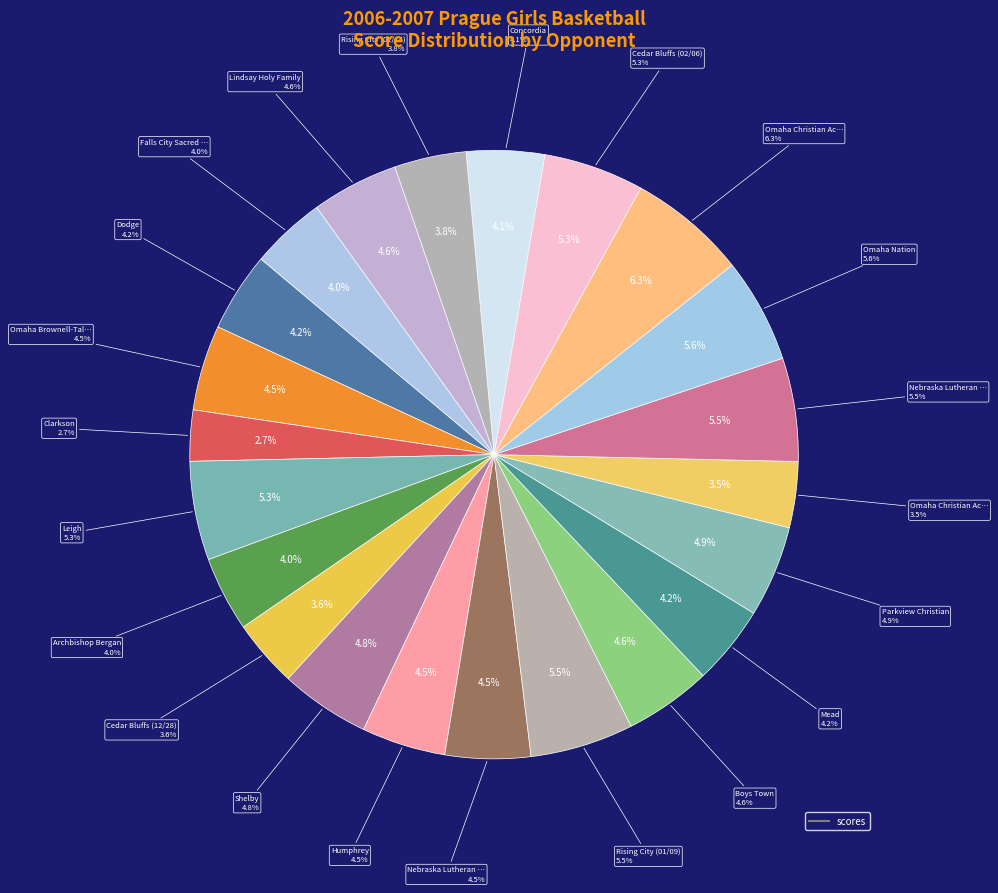

Does Cedar Bluffs (02/06) represent more than half of the total?

No